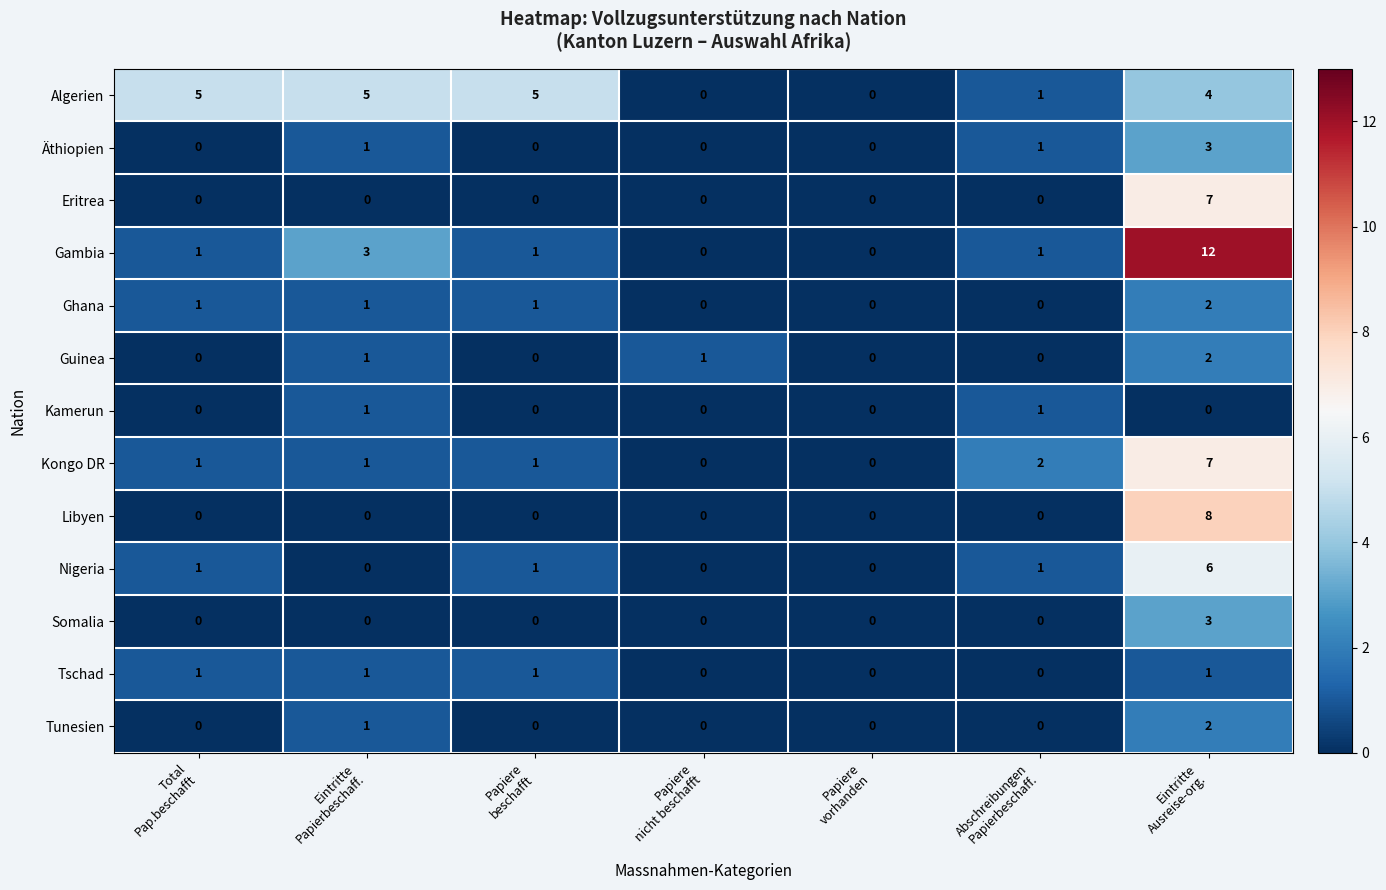

How many Guinea values are between 0 and 1?

6